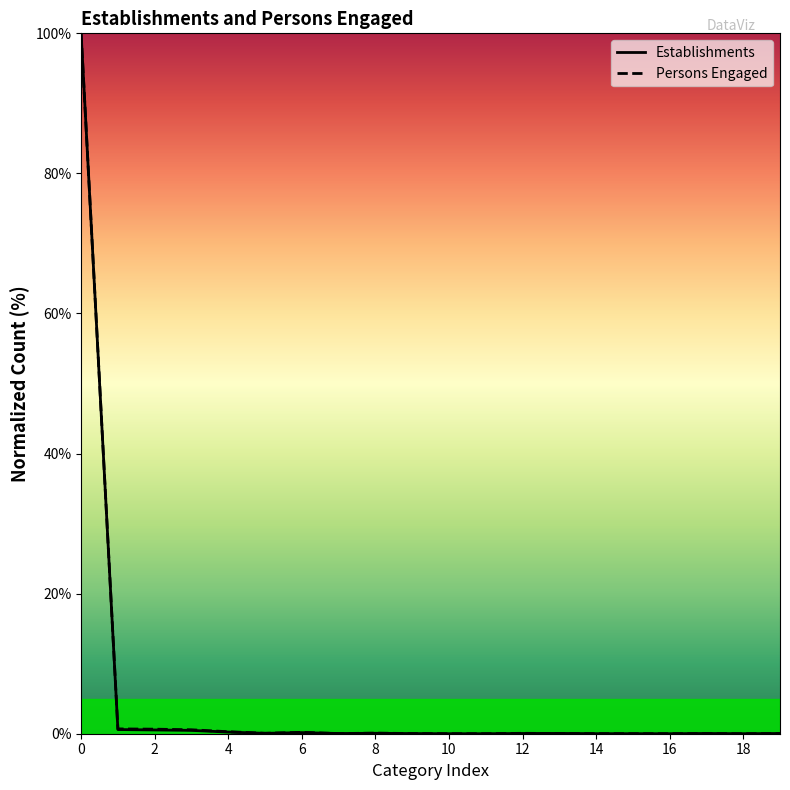

Read the Persons Engaged value at 12.

0.1